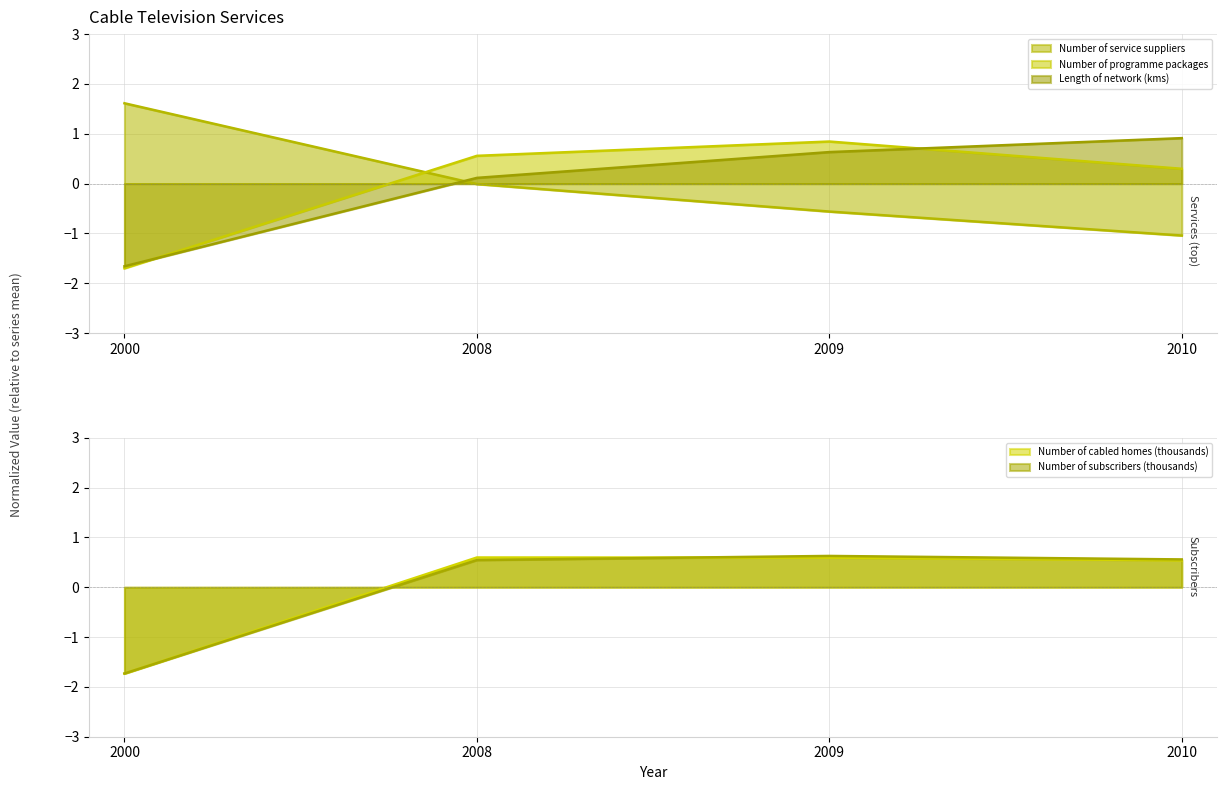

Count the number of data series in this chart.

5